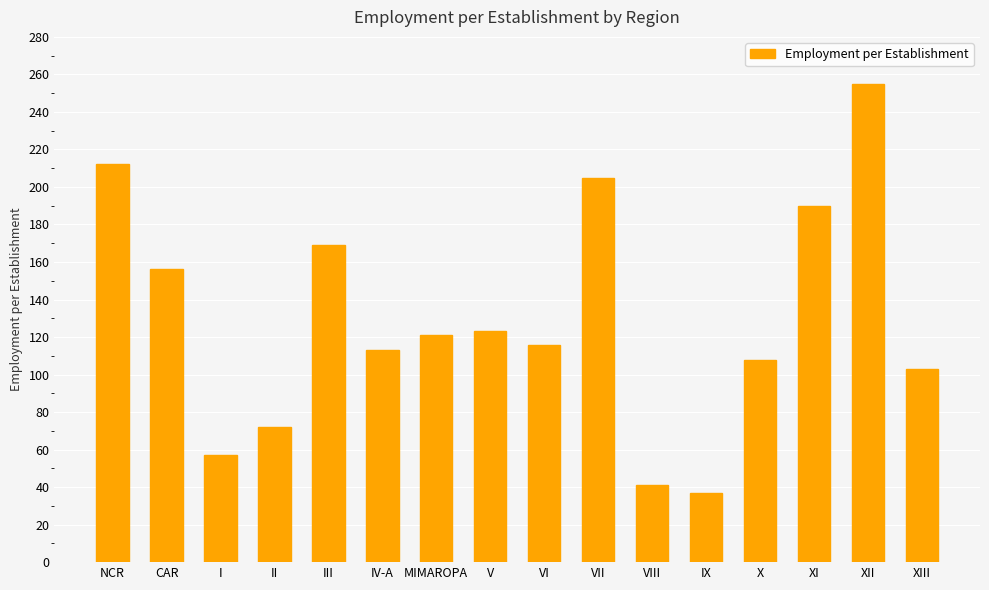

The chart shows a value of 255 at XII. True or false?

True